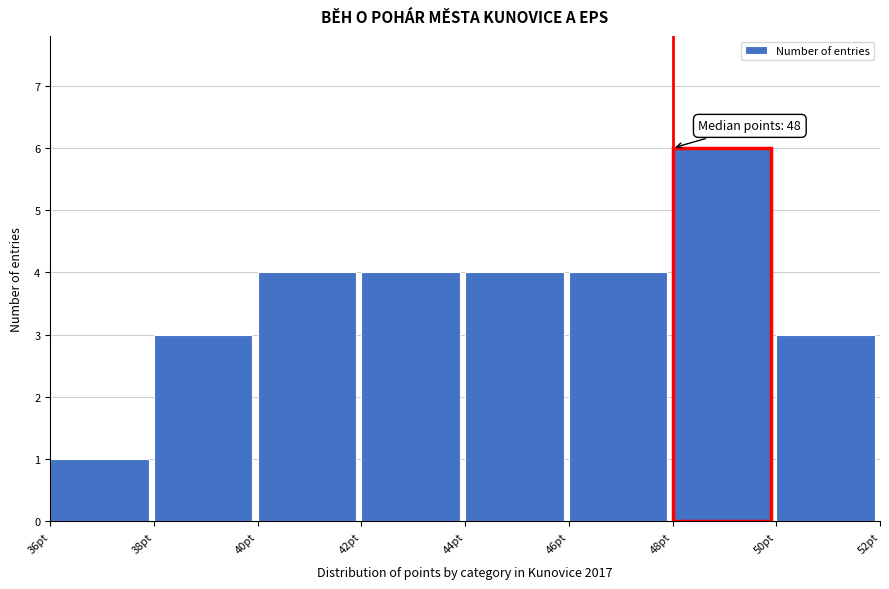

Which range on the x-axis has the tallest bar?

48 to 50